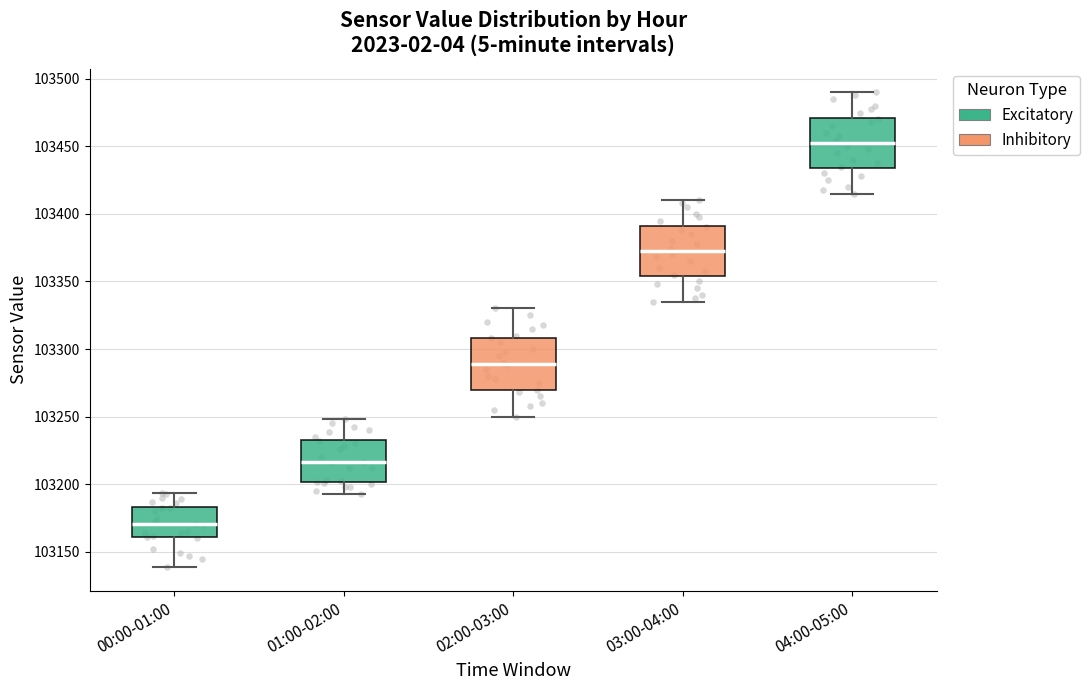

Reading left to right, transcribe this box plot: for each box, give where its median line is, the range the box spans, and where its two whiskers end, as read against the y-axis. The values are not printed on the chart, so give them approximately, as read against the axis.

00:00-01:00: median 103170, box 103160 to 103185, whiskers 103140 to 103195
01:00-02:00: median 103215, box 103200 to 103235, whiskers 103190 to 103250
02:00-03:00: median 103290, box 103270 to 103310, whiskers 103250 to 103330
03:00-04:00: median 103375, box 103355 to 103390, whiskers 103335 to 103410
04:00-05:00: median 103455, box 103435 to 103470, whiskers 103415 to 103490